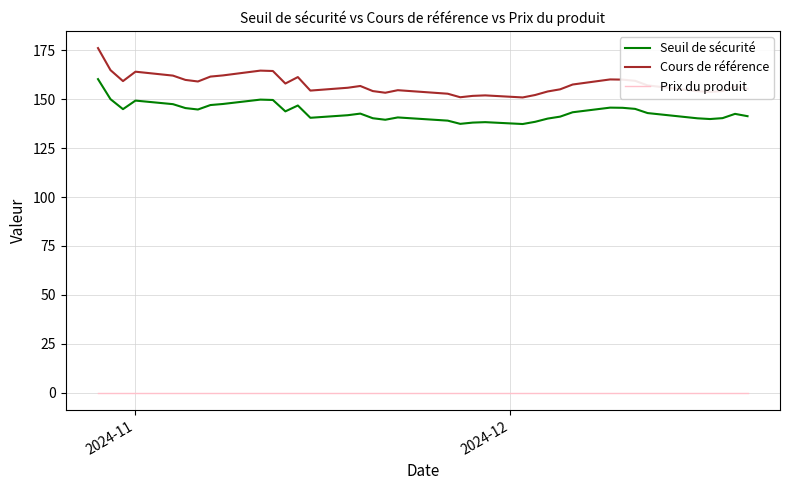

Which series has the largest range (max minus min)?

Cours de référence